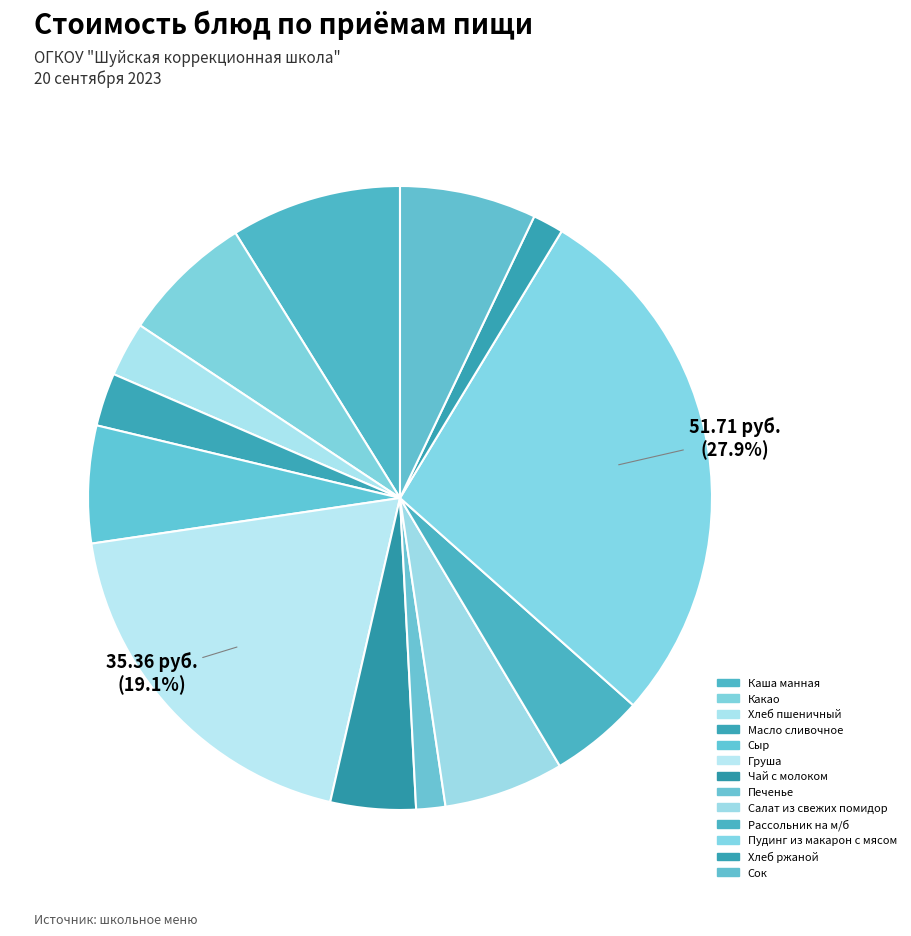

What percentage is NOT represented by Чай с молоком?

95.6%